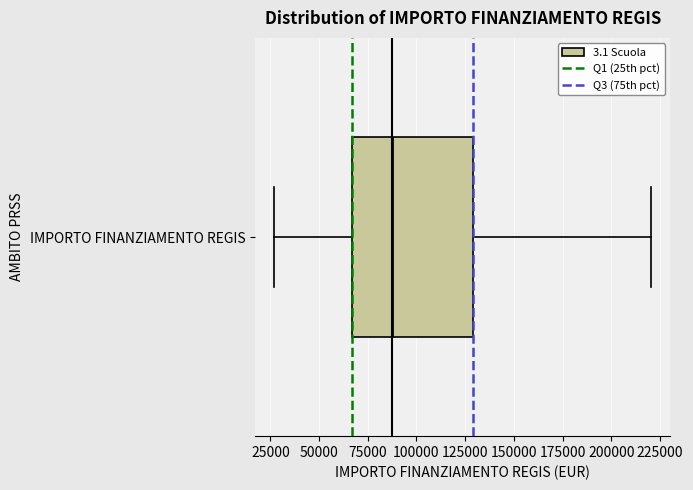

Where does the right whisker of the box for IMPORTO FINANZIAMENTO REGIS end on the x-axis? The values are not printed on the chart, so give them approximately, as read against the axis.

220000